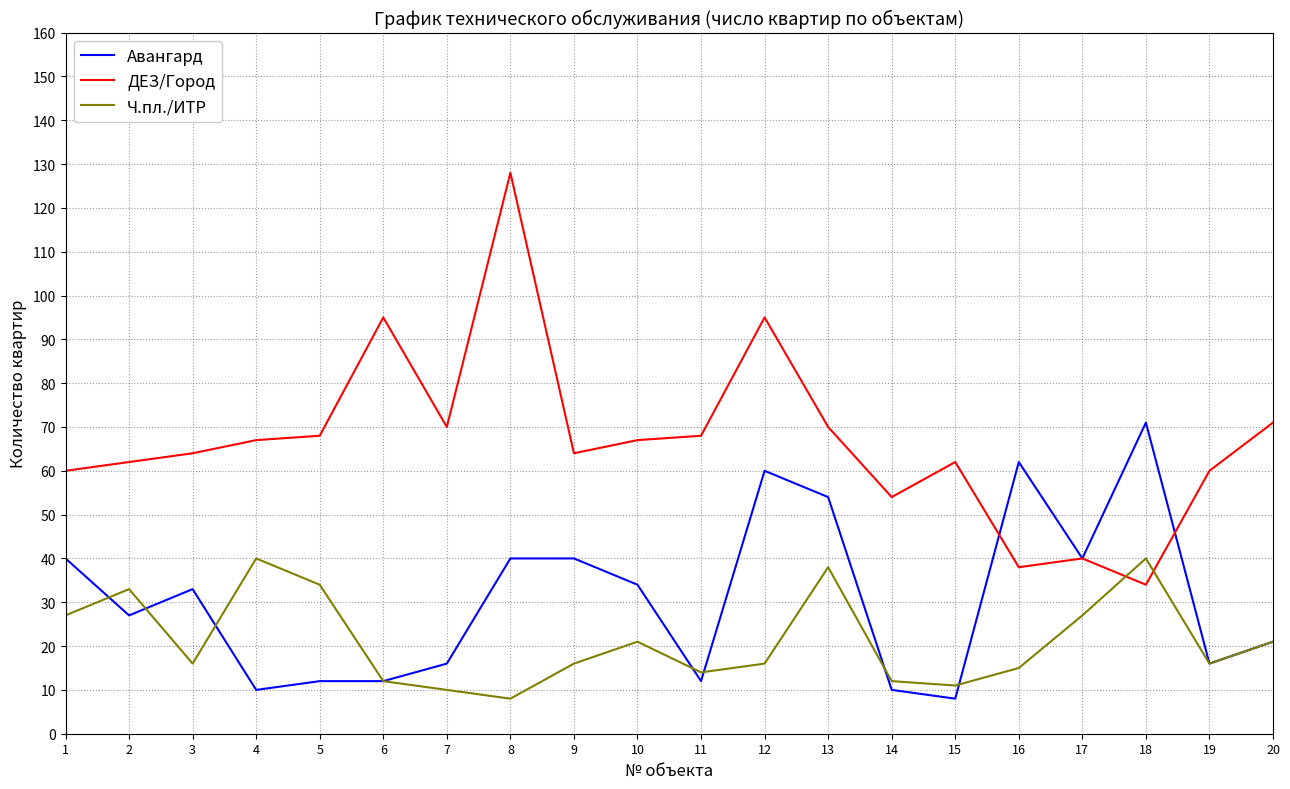

What is the maximum value shown in the chart?

128